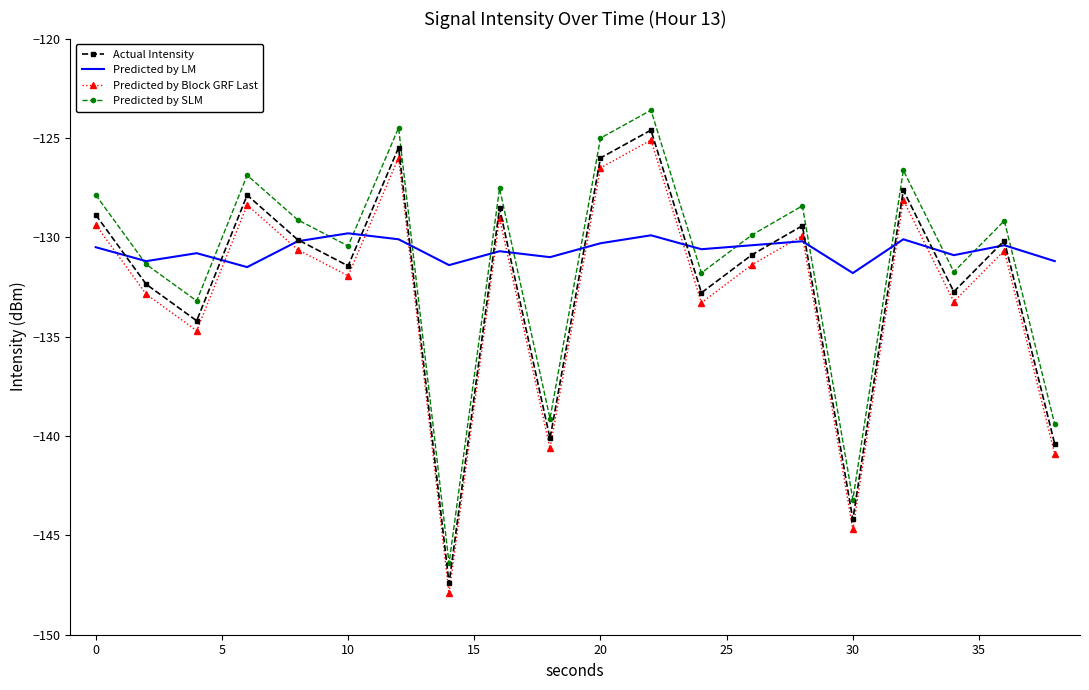

List the series in order of their peak value, highest first.

Predicted by SLM, Actual Intensity, Predicted by Block GRF Last, Predicted by LM